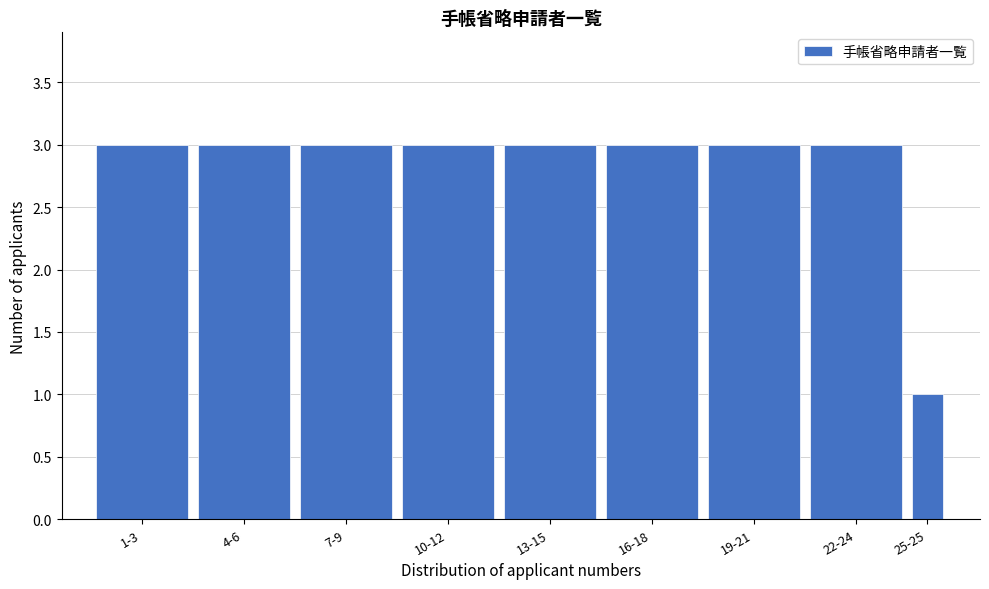

Reading left to right, transcribe all the data shown in this chart.

1-3=3	4-6=3	7-9=3	10-12=3	13-15=3	16-18=3	19-21=3	22-24=3	25-25=1